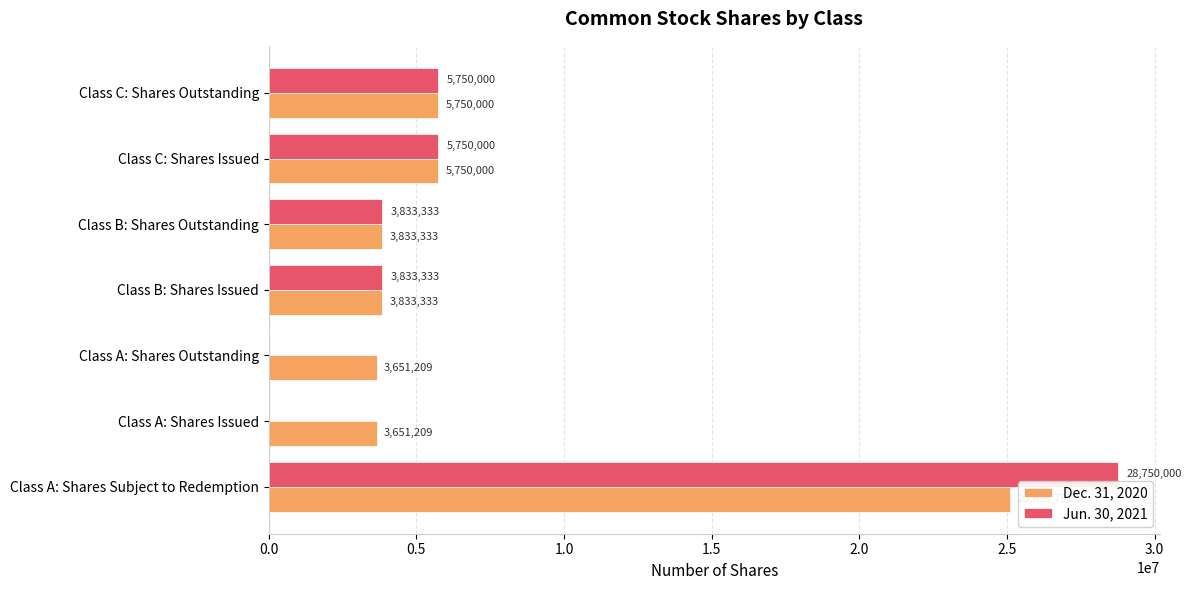

Which category has the highest value in the Dec. 31, 2020 series?

Class A: Shares Subject to Redemption